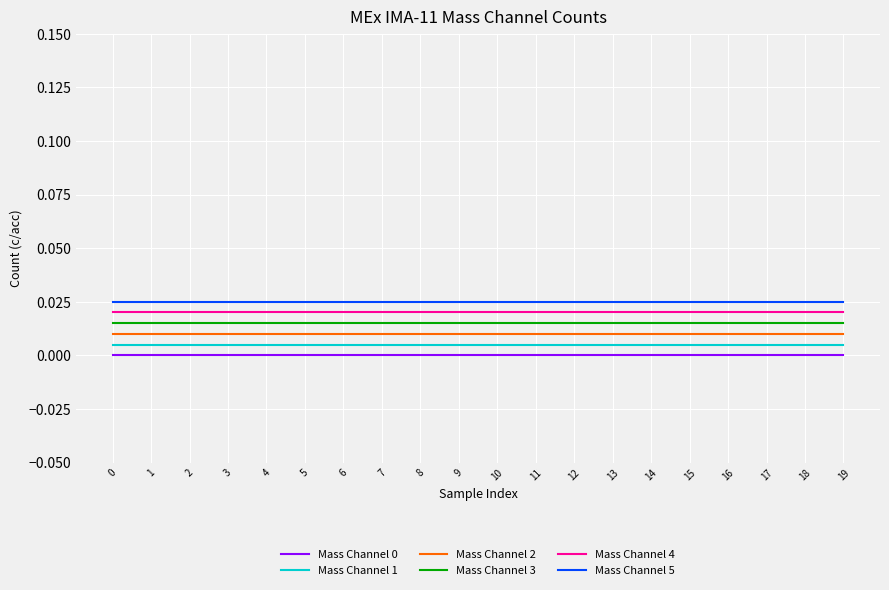

True or false: Mass Channel 2 has a value of 0.0 at 10.

True